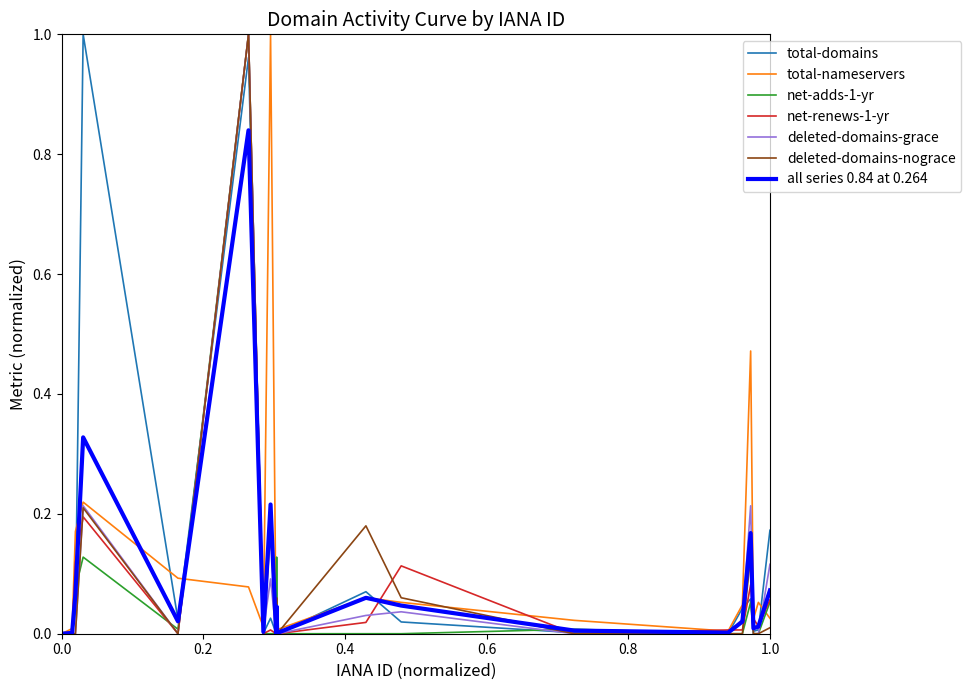

At which category does the chart reach its minimum across all series?

100